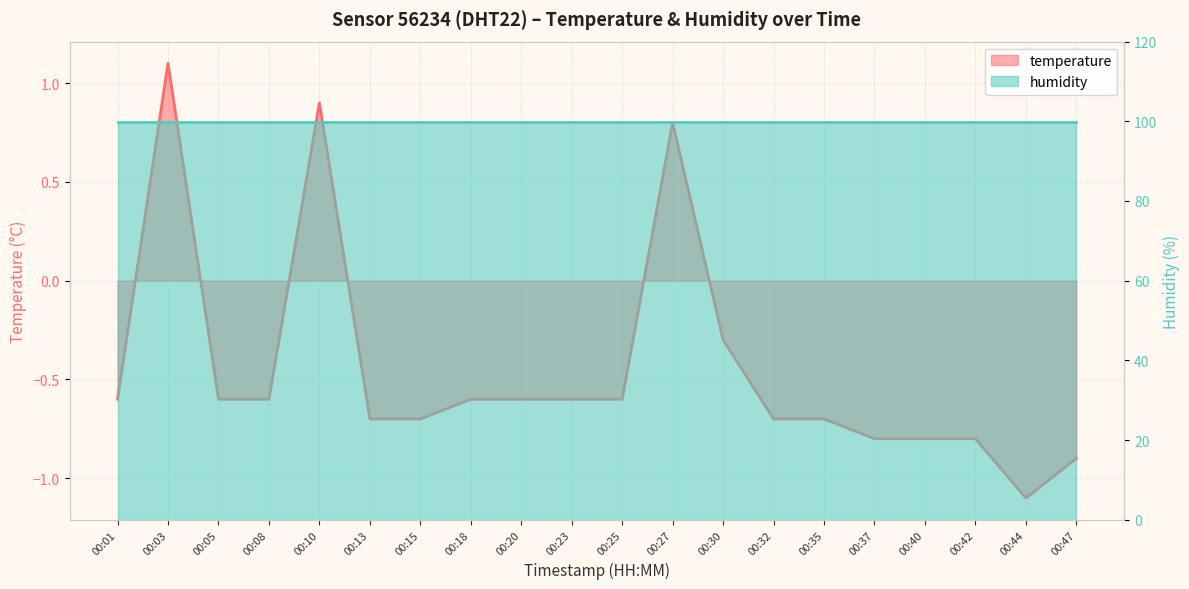

Reading left to right, what are all the values shown in this chart?

-0.6	1.1	-0.6	-0.6	0.9	-0.7	-0.7	-0.6	-0.6	-0.6	-0.6	0.8	-0.3	-0.7	-0.7	-0.8	-0.8	-0.8	-1.1	-0.9